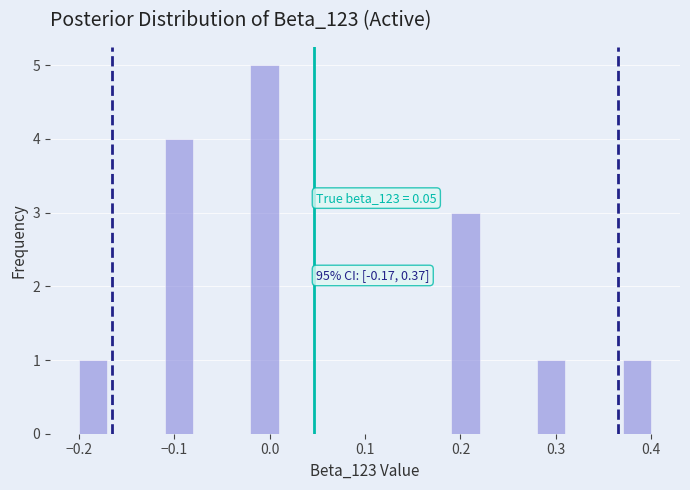

Around what value on the x-axis is the tallest bar? Give the approximate position of its centre, as read against the axis.

0.00